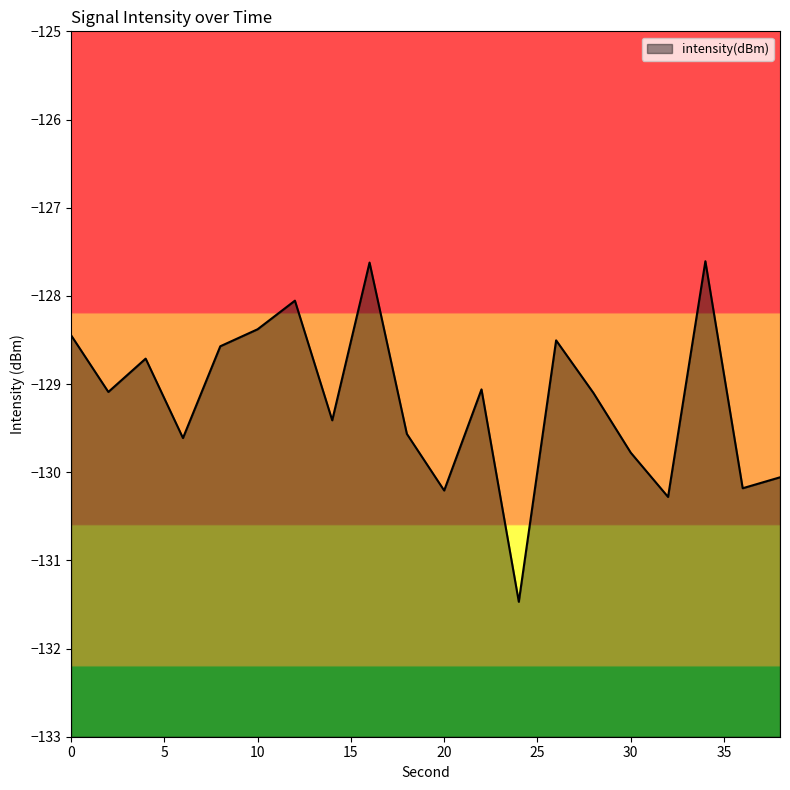

Which has a higher value, 2 or 10?

10